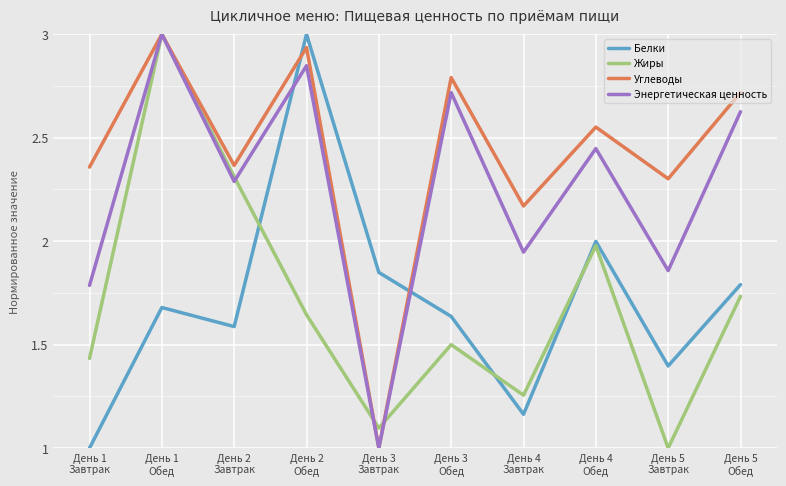

At which category does Жиры reach its first local valley?

День 3
Завтрак